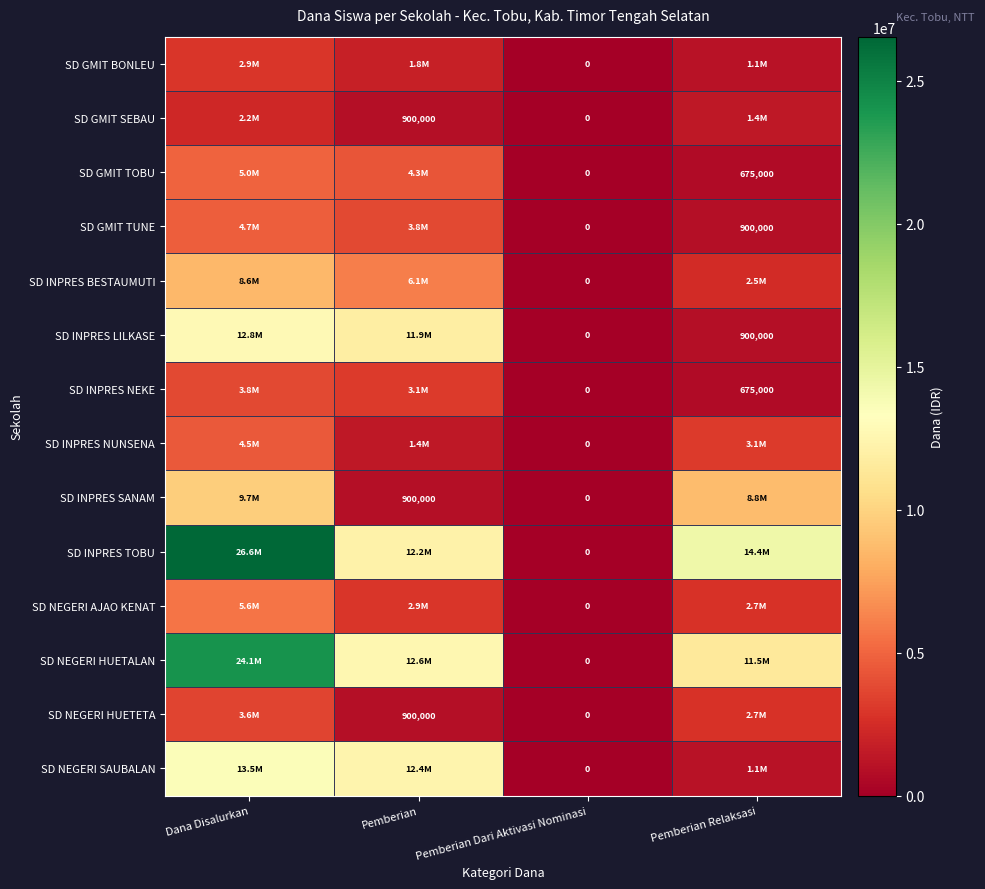

The SD NEGERI HUETETA series shows 900000 at Pemberian. True or false?

True